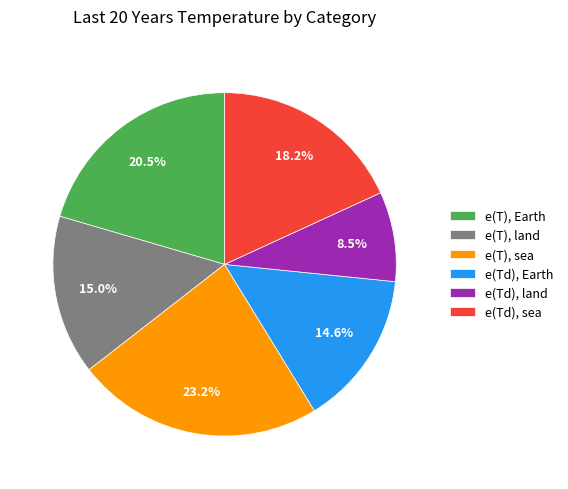

Do e(T), land and e(Td), sea together represent more than half of the pie?

No